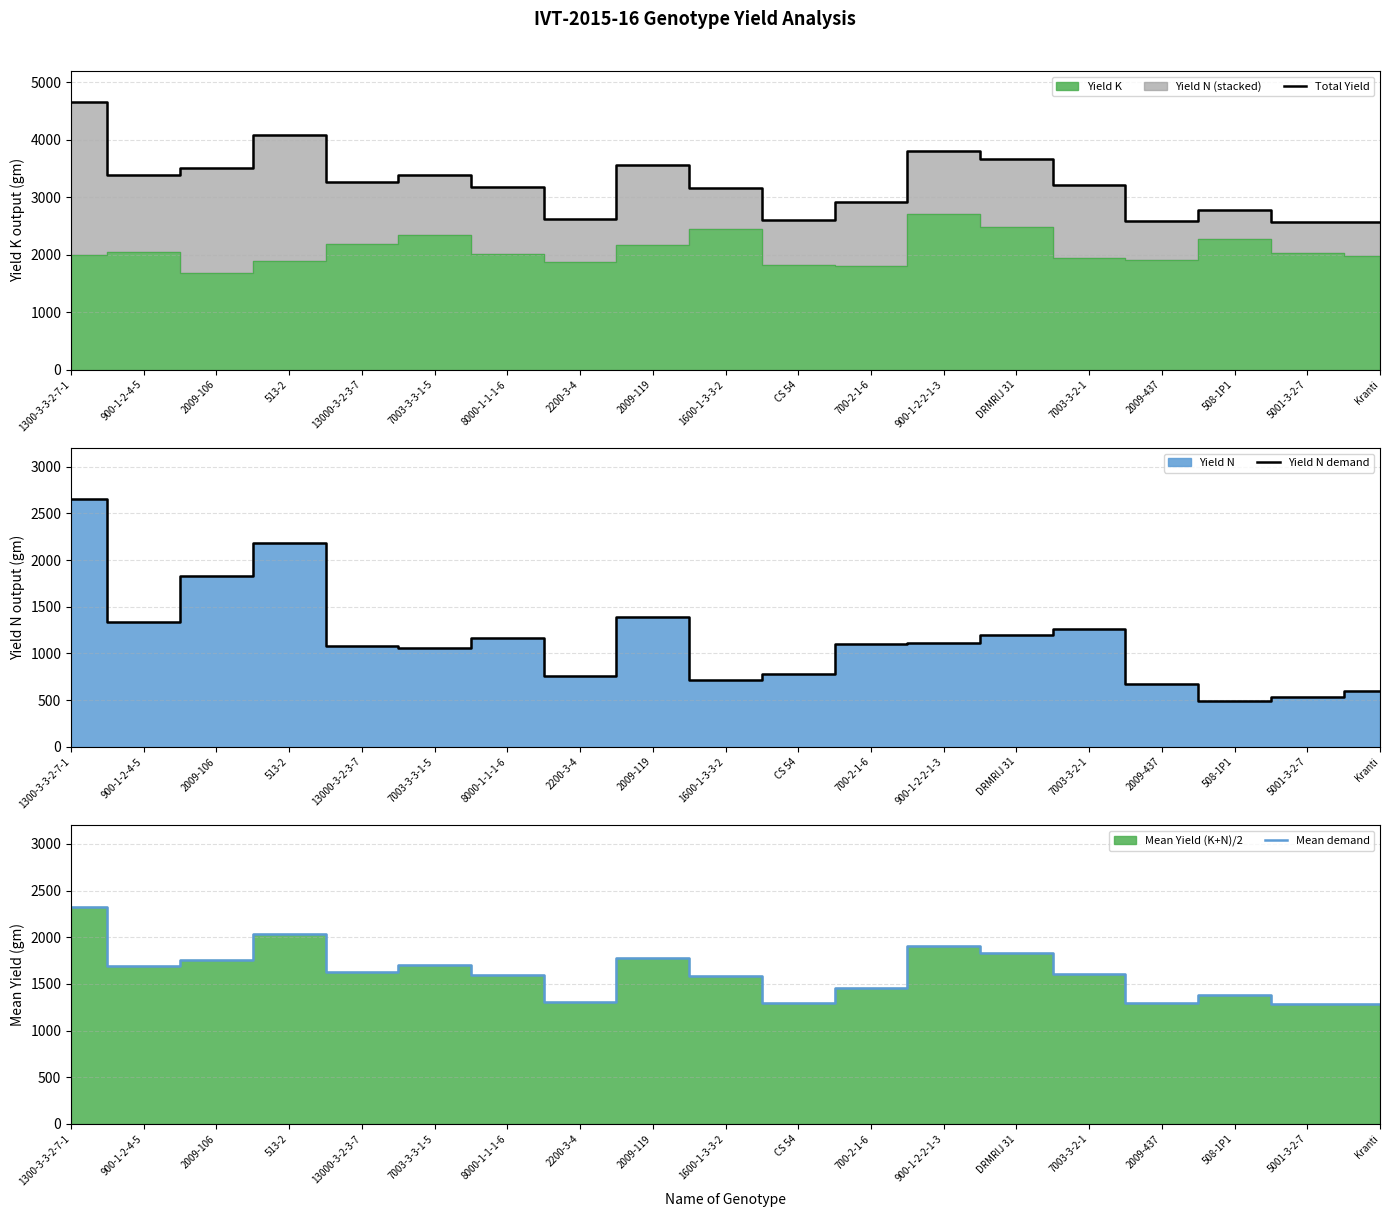

Is the value of Total Yield at 1300-3-3-2-7-1 greater than the value of Mean demand at 2009-119?

Yes